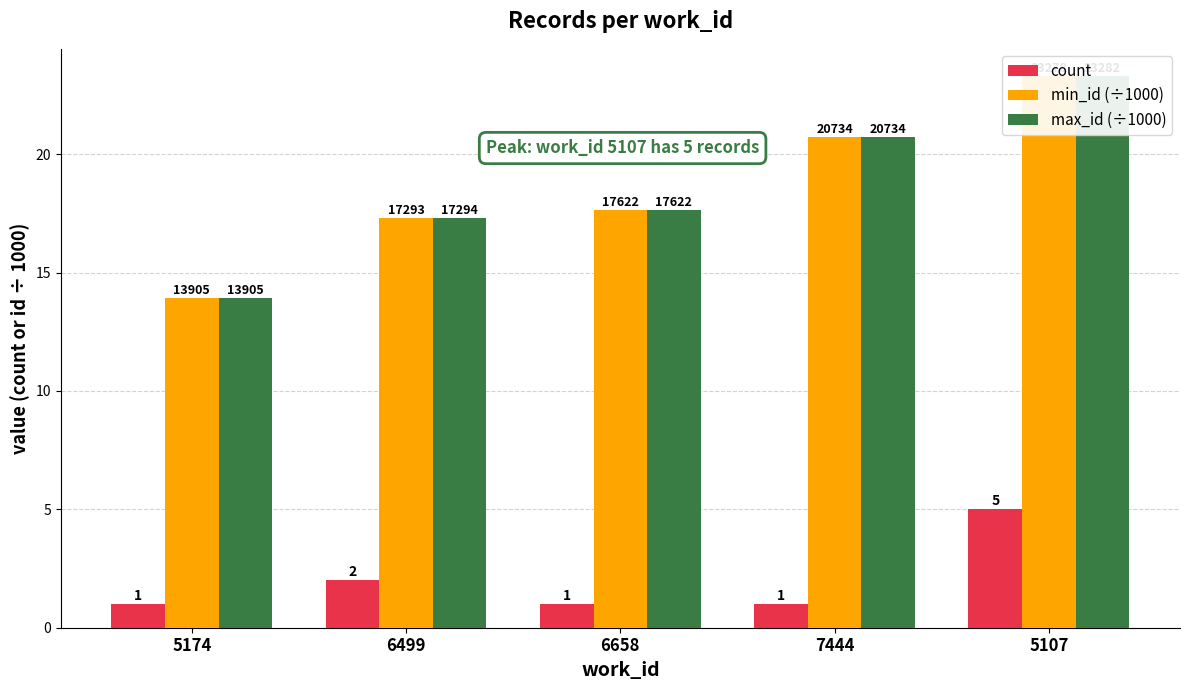

What is the total value across all series at 5174?

28.8